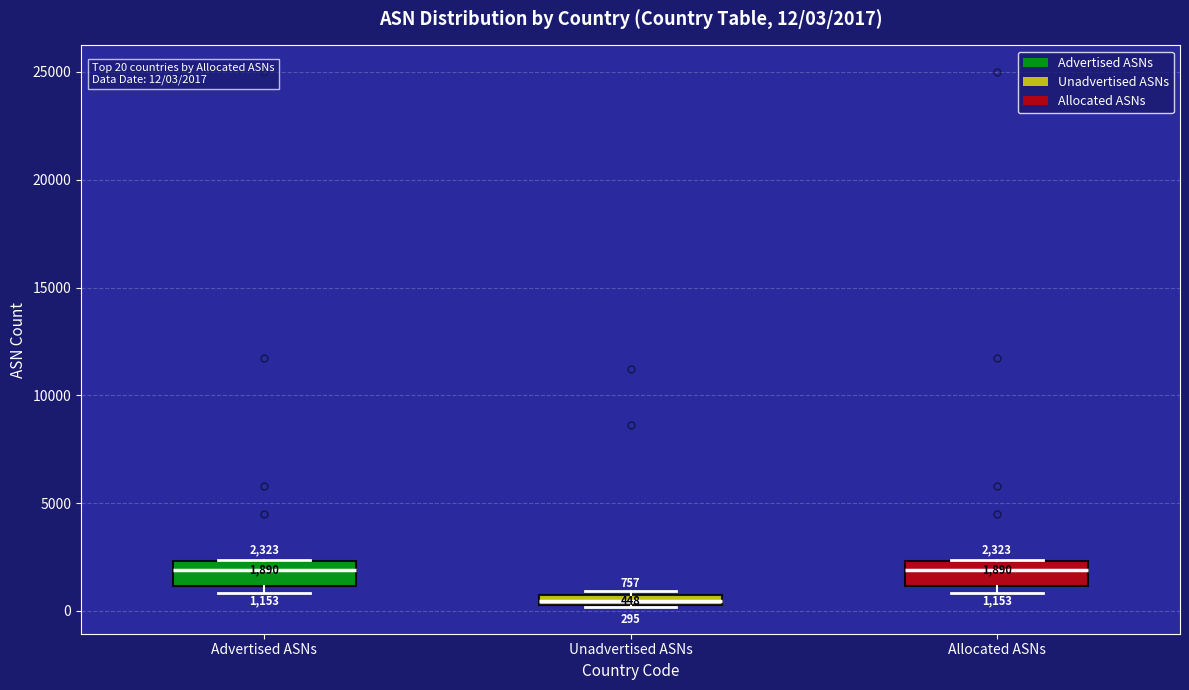

Which box's median line is the lowest?

Unadvertised ASNs